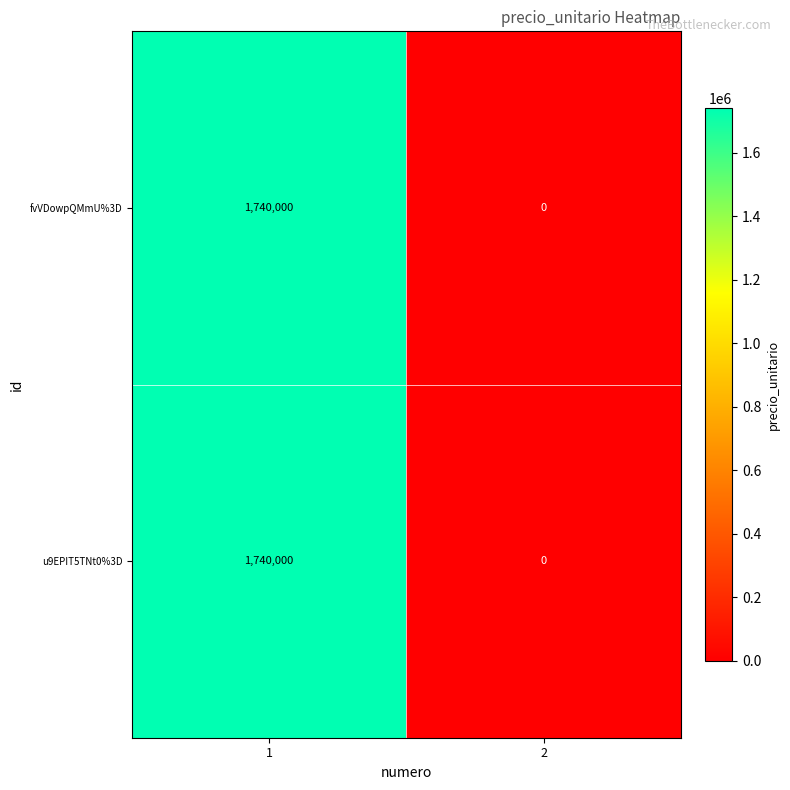

Is the value of u9EPIT5TNt0%3D at 1 greater than the value of fvVDowpQMmU%3D at 2?

Yes